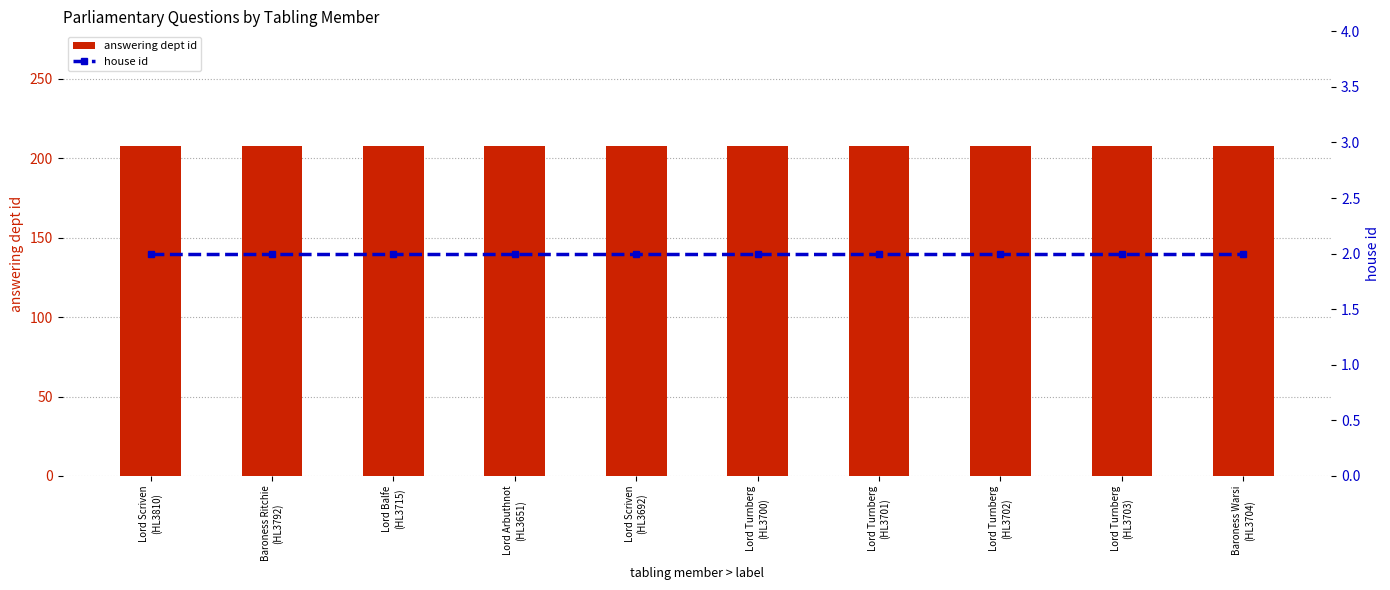

Is it true that house id equals 1 at Lord Balfe
(HL3715)?

False